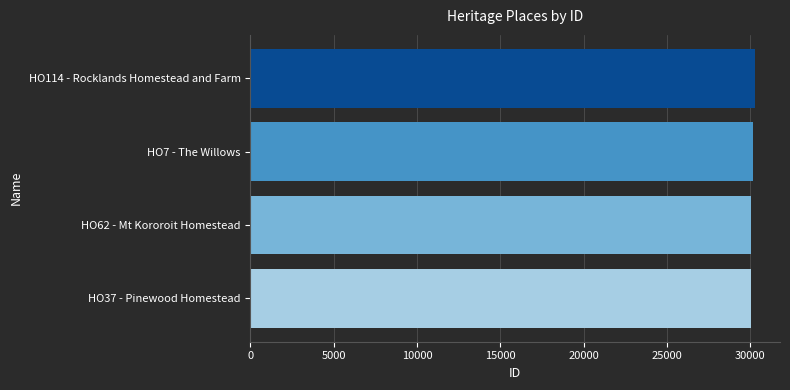

What is the sum of all values?

120469